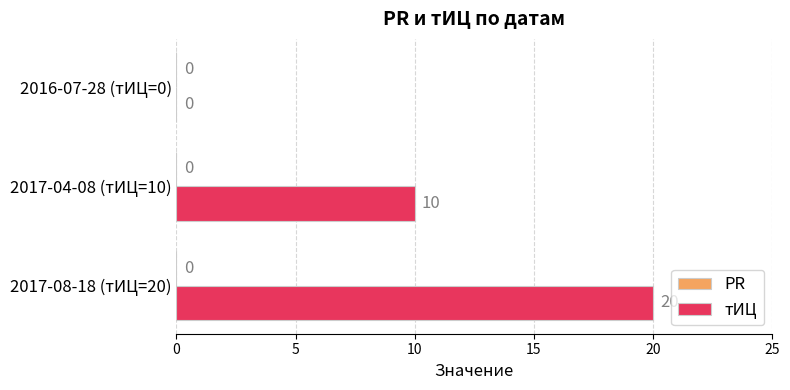

What is the change in value from 2017-08-18 (тИЦ=20) to 2016-07-28 (тИЦ=0)?

-20